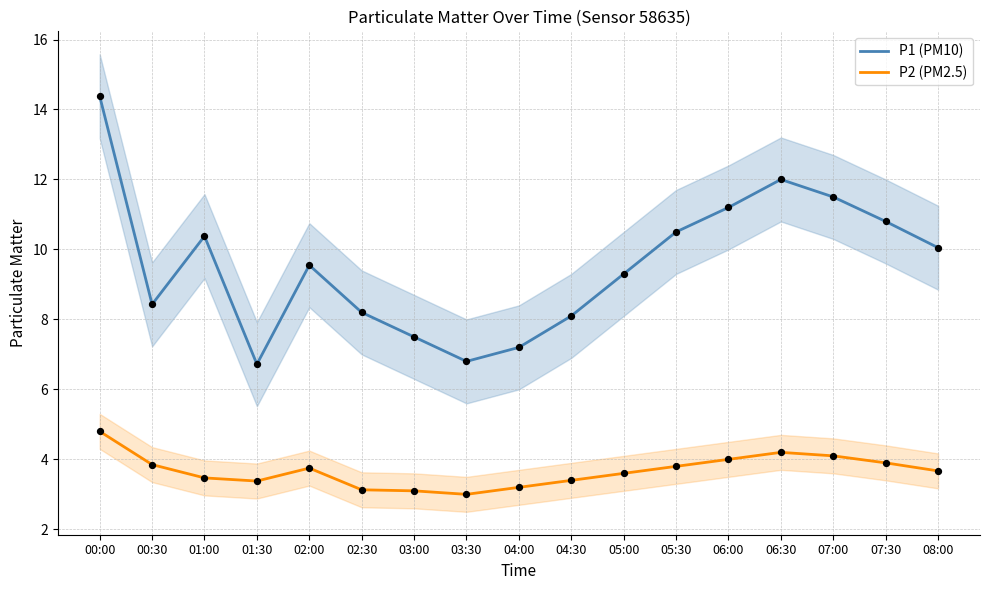

Which series contains the highest Y value?

P1 (PM10)